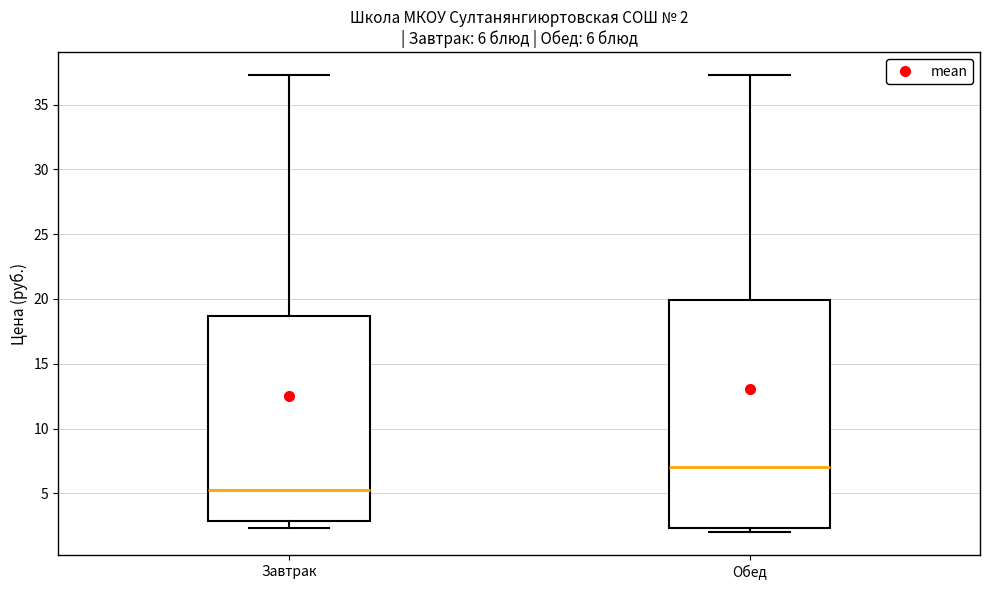

Which box's median line is the lowest?

Завтрак